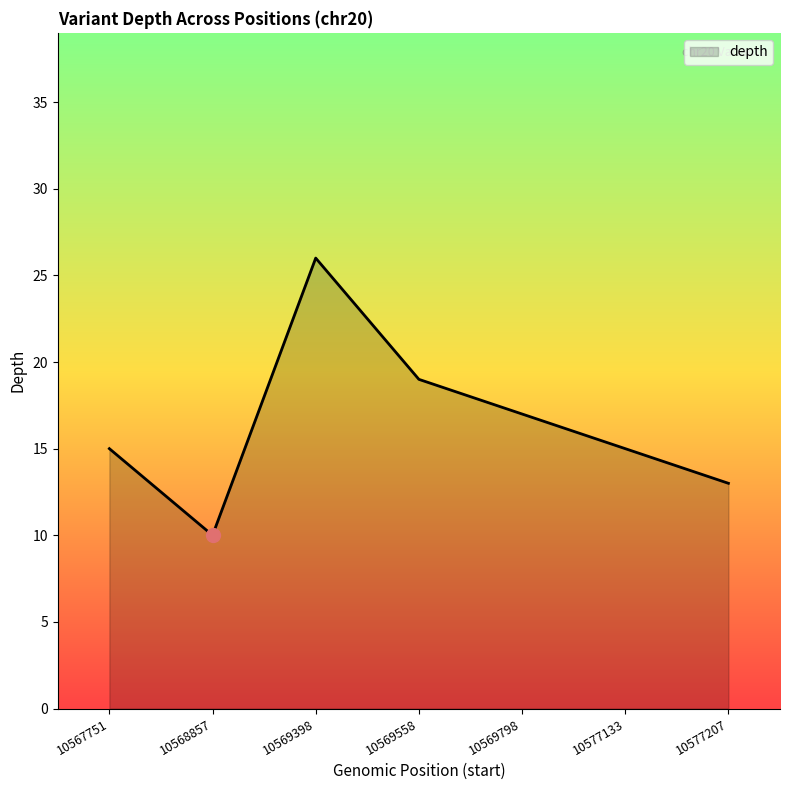

True or false: the data has more than 2 interior local peaks.

False